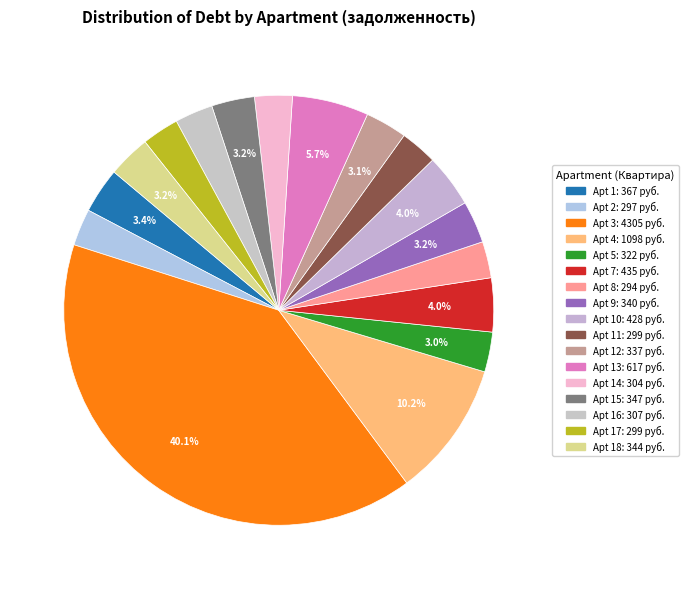

Is there a majority slice in this chart?

No